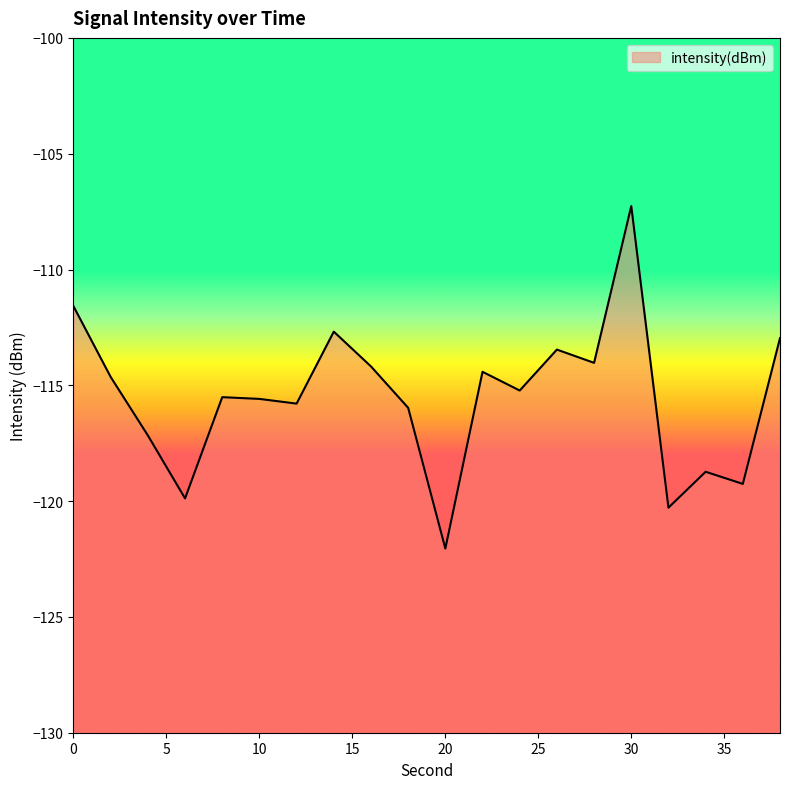

At which category does the data reach its first local peak?

8